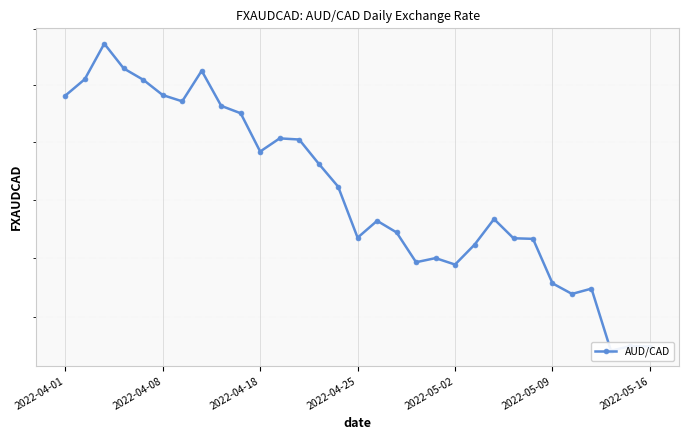

How many categories are shown in the chart?

31